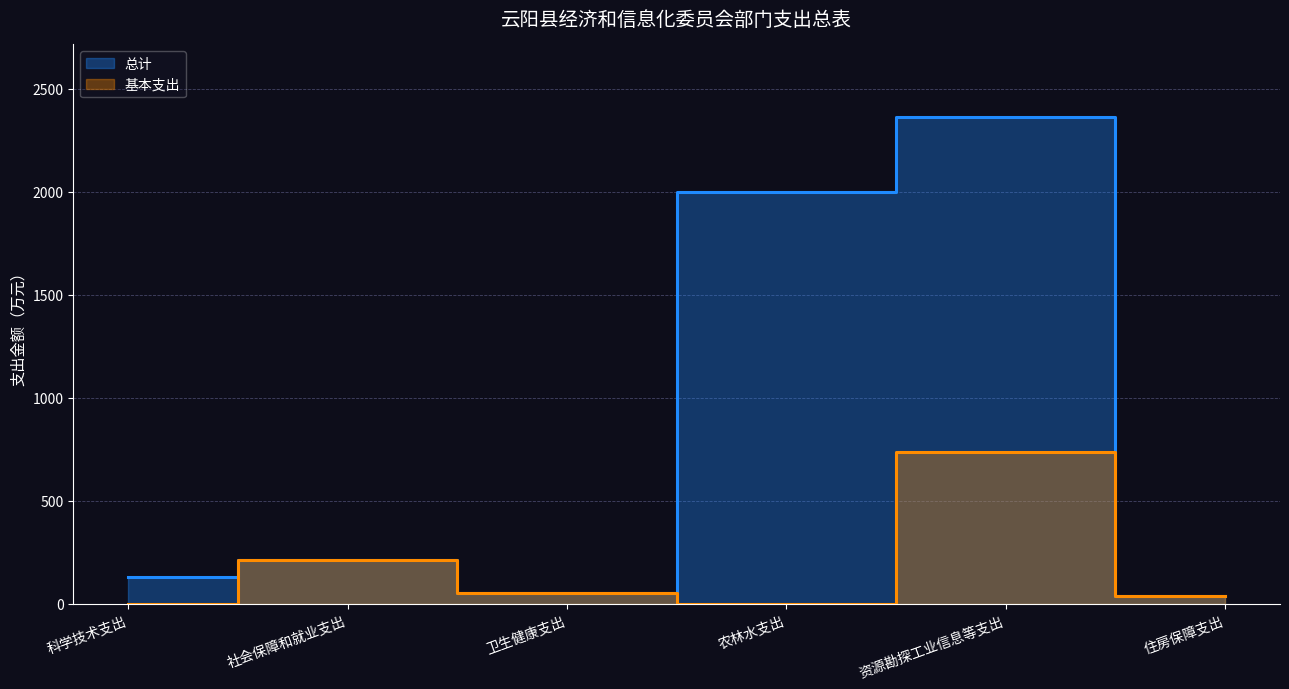

True or false: 总计 and 基本支出 cross at least once.

False